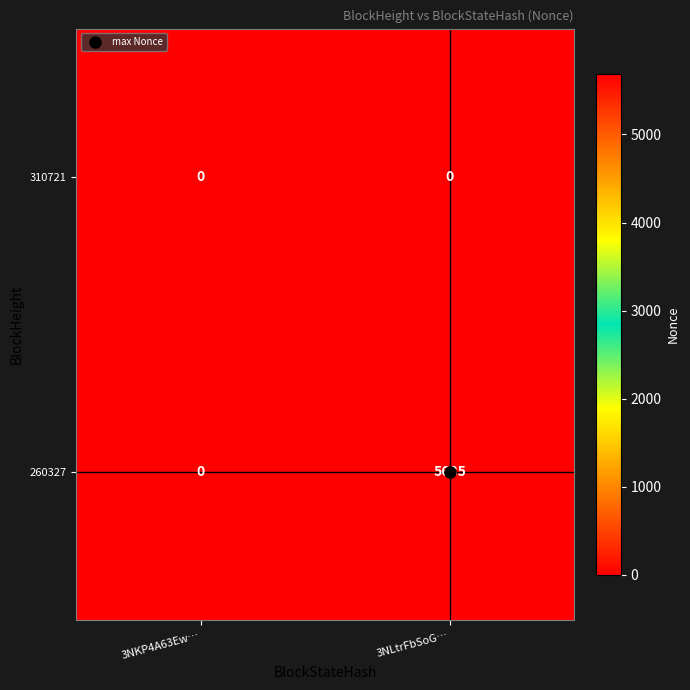

Which series changed the most between 3NKP4A63Ew… and 3NLtrFbSoG…?

260327